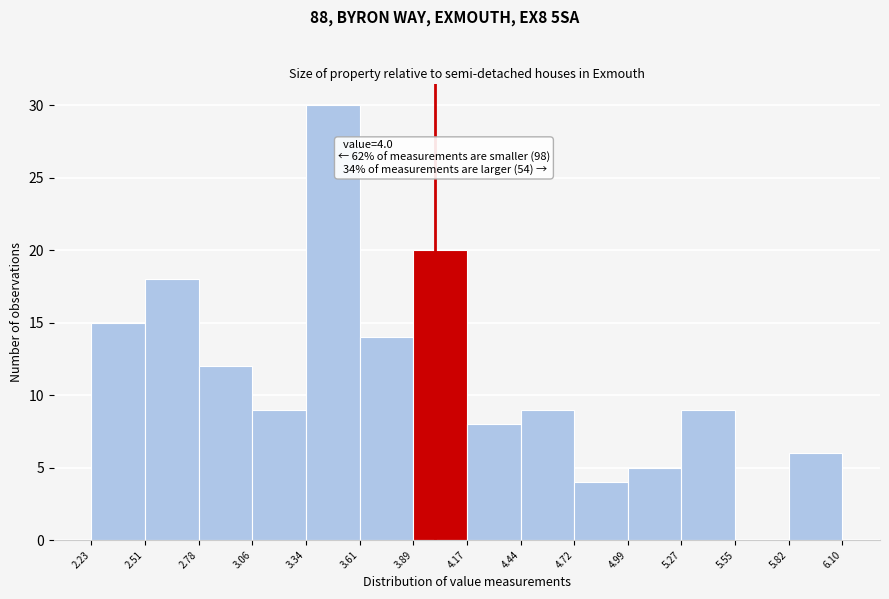

Which range on the x-axis has the tallest bar?

3.34 to 3.61